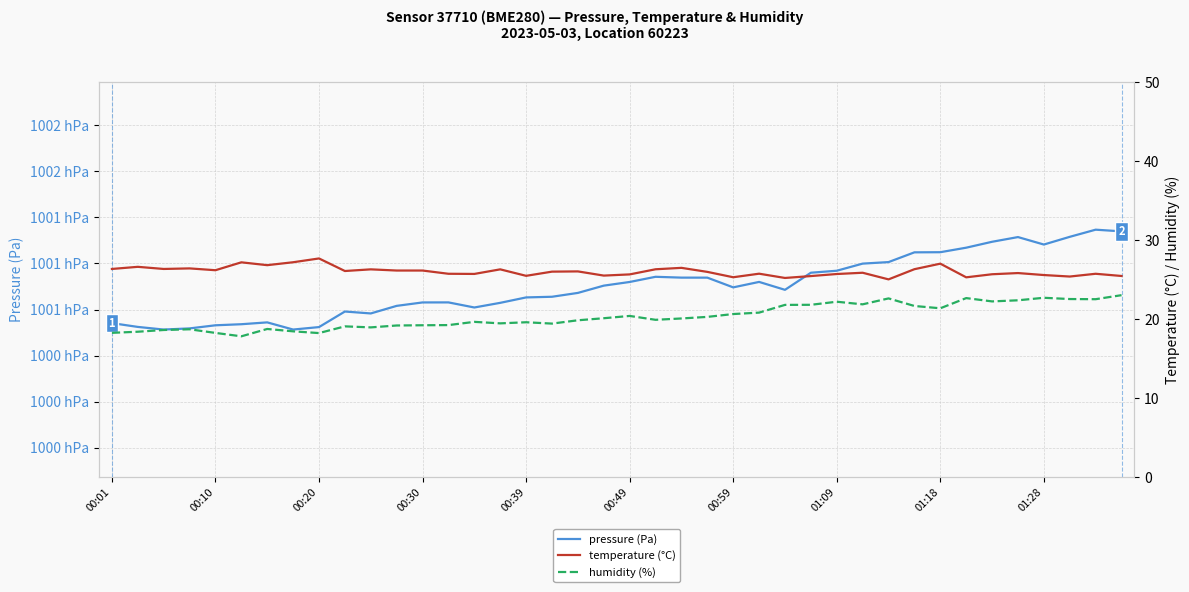

Which has a higher value, 00:20 or 21?

21